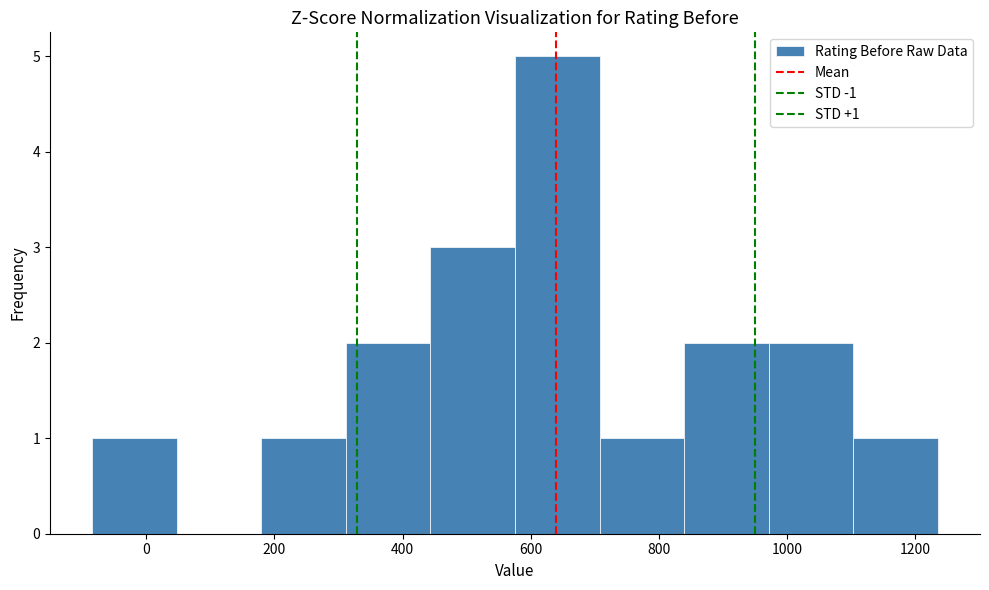

Over which range of the x-axis is the bar tallest?

580 to 700